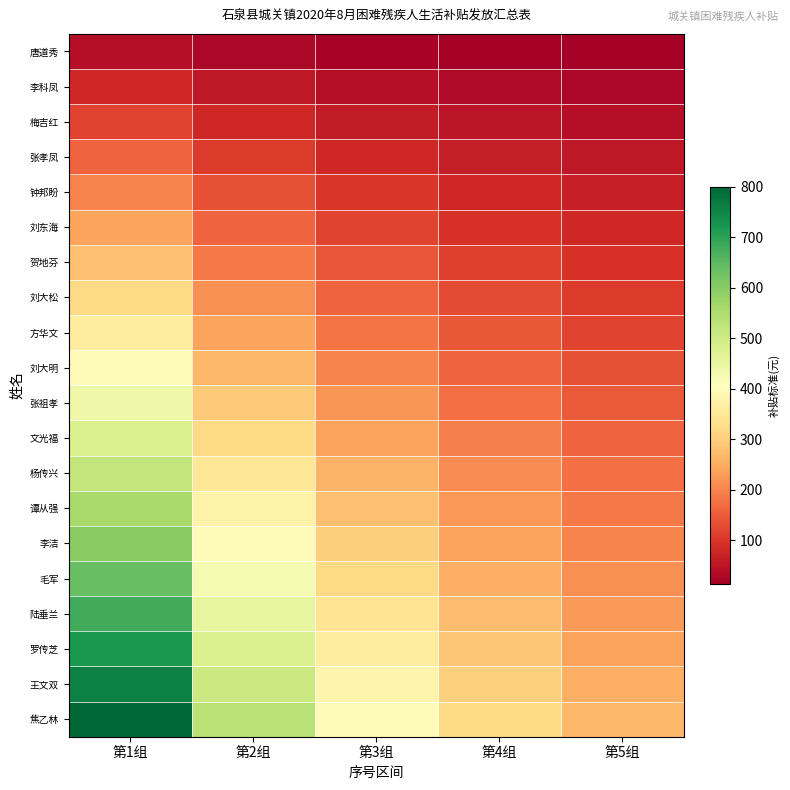

List the series in order of their peak value, lowest first.

唐道秀, 李科凤, 梅吉红, 张孝凤, 钟邦盼, 刘东海, 贺地芬, 刘大松, 方华文, 刘大明, 张祖孝, 文光福, 杨传兴, 谭从强, 李洁, 毛军, 陆垂兰, 罗传芝, 王文双, 焦乙林